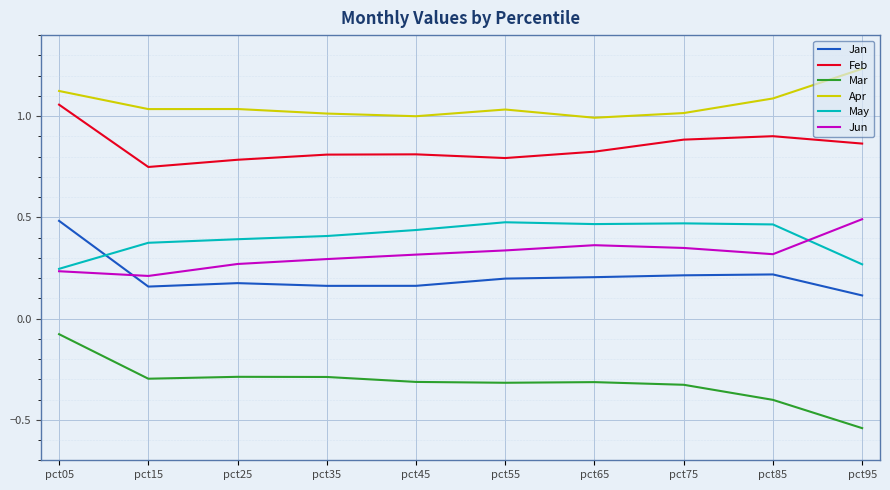

Rank the series at pct45 from lowest to highest value.

Mar, Jan, Jun, May, Feb, Apr